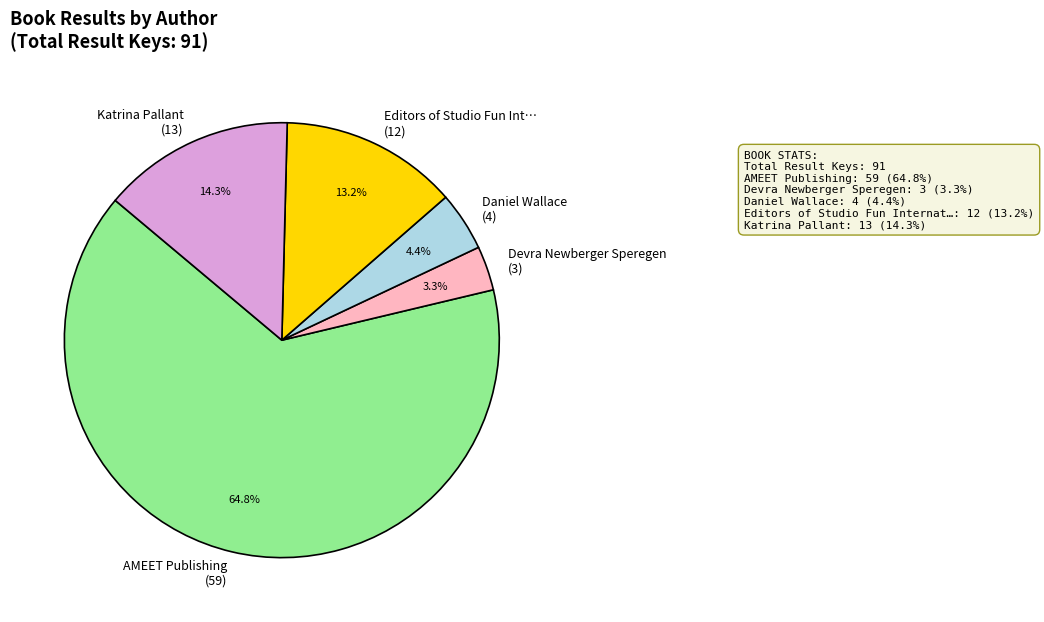

Count the number of slices in the pie.

5